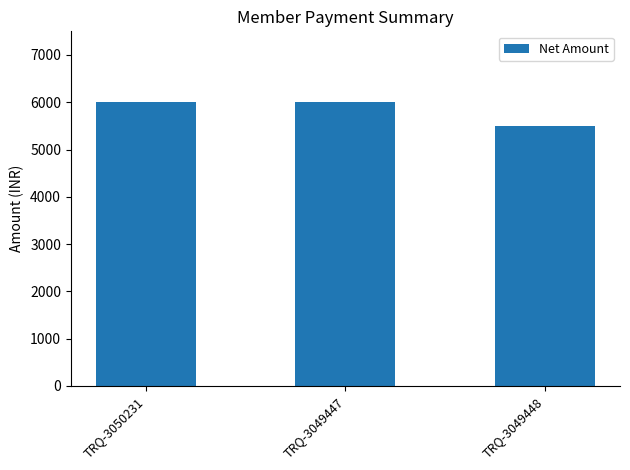

At which category does the chart reach its minimum across all series?

TRQ-3049448